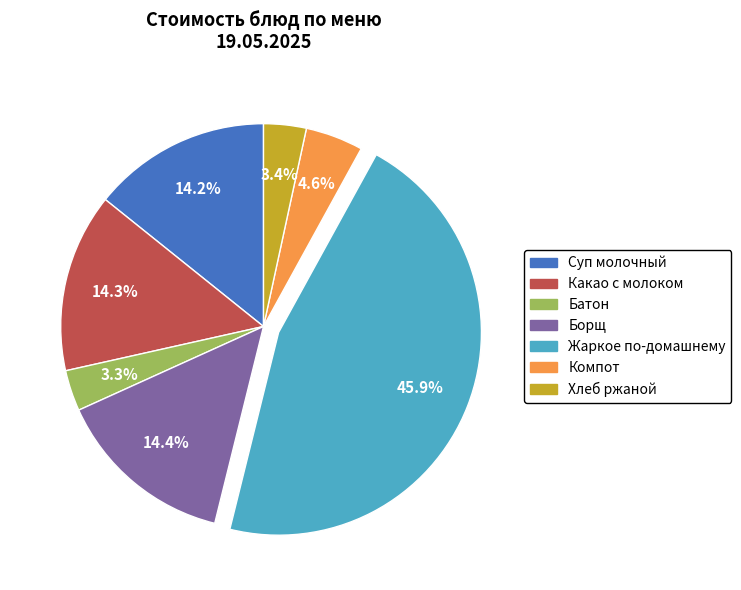

Is there any slice that represents more than half of the pie?

No